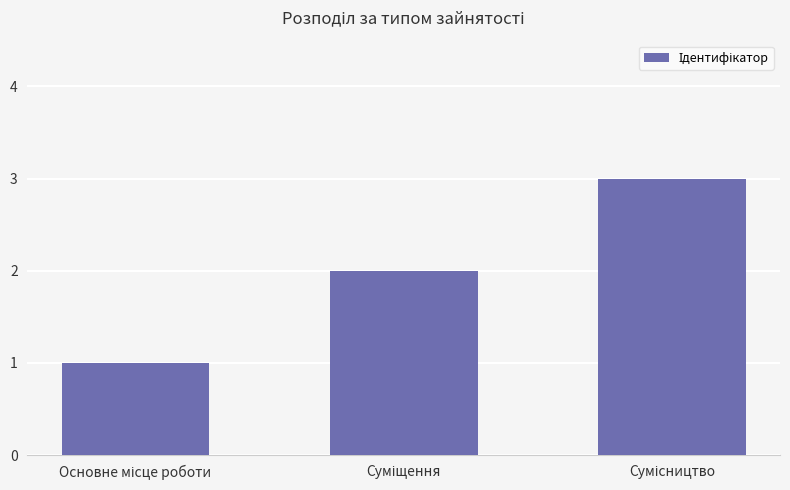

What is the sum of all values?

6